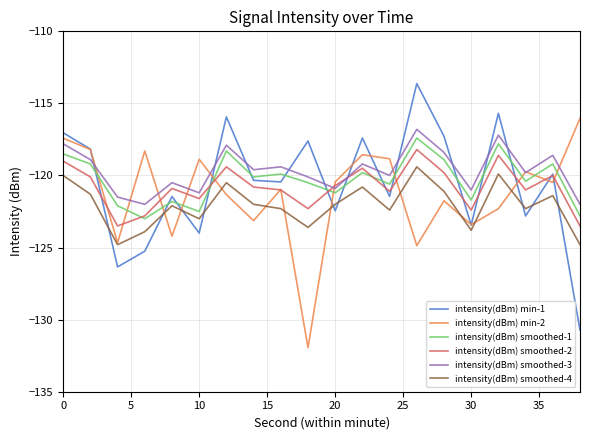

What is the lowest value of the intensity(dBm) smoothed-3 series?

-122.0